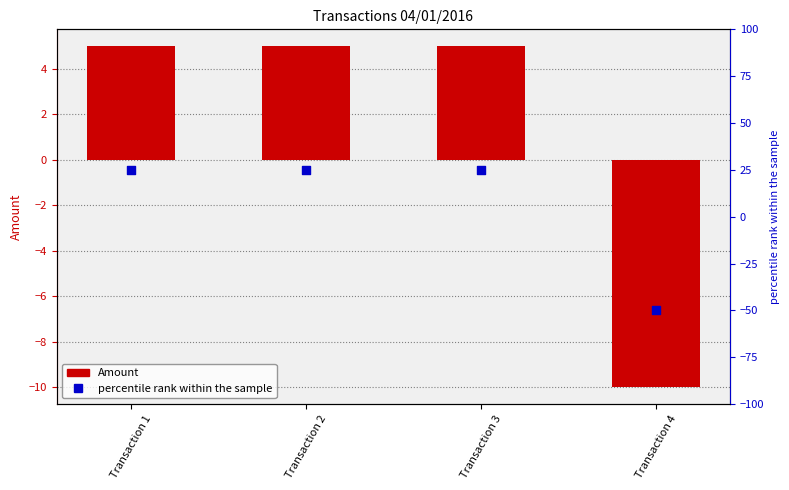

Is the value of percentile rank within the sample at Transaction 3 greater than the value of Amount at Transaction 4?

Yes